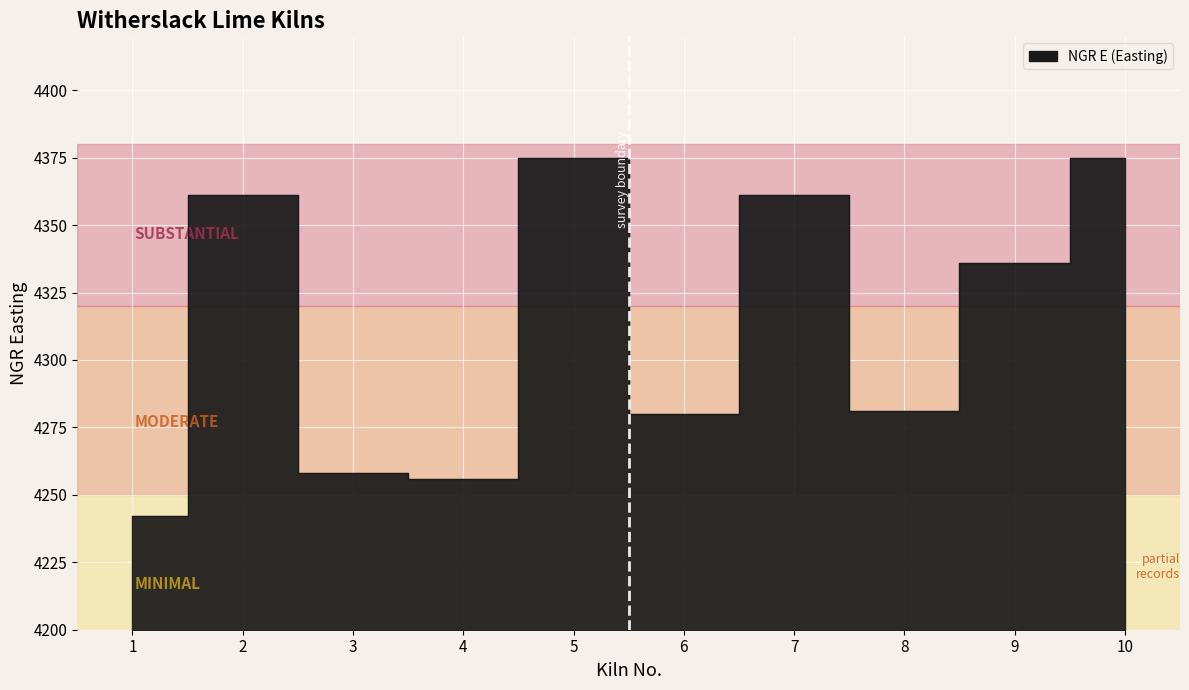

Count the number of data series in this chart.

1